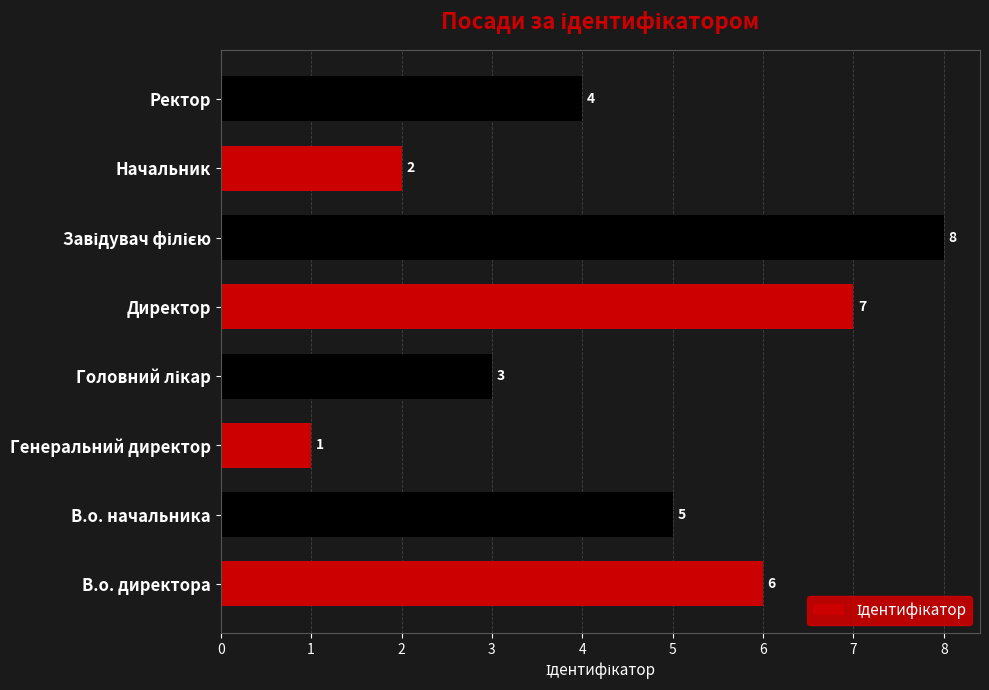

At which category does the chart reach its minimum across all series?

Генеральний директор